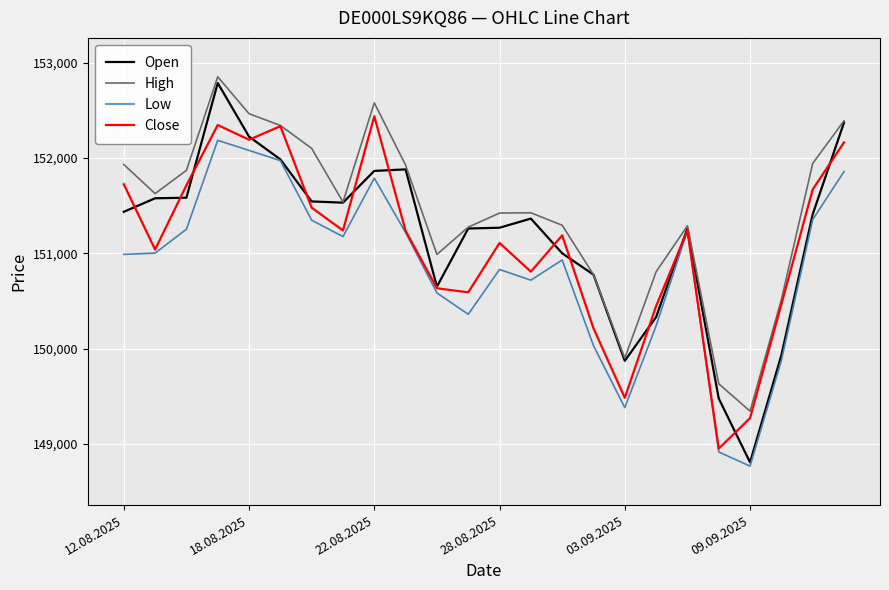

Which series has the largest total across all categories?

High